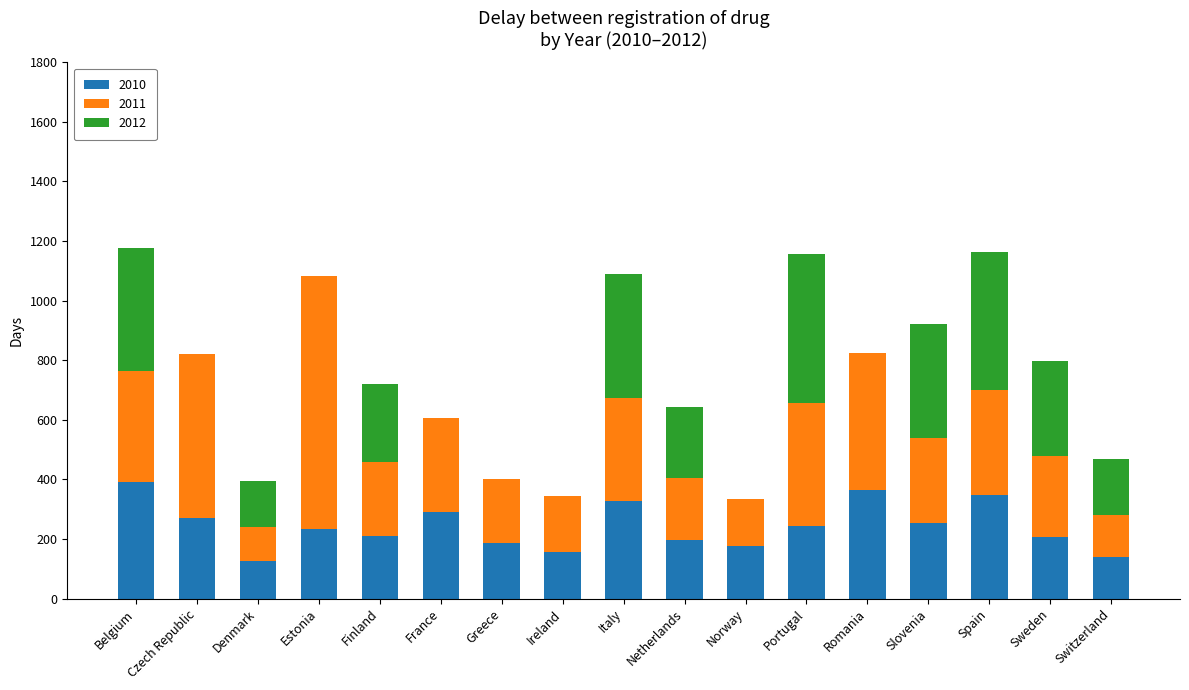

What is the total value across all series at Romania?

823